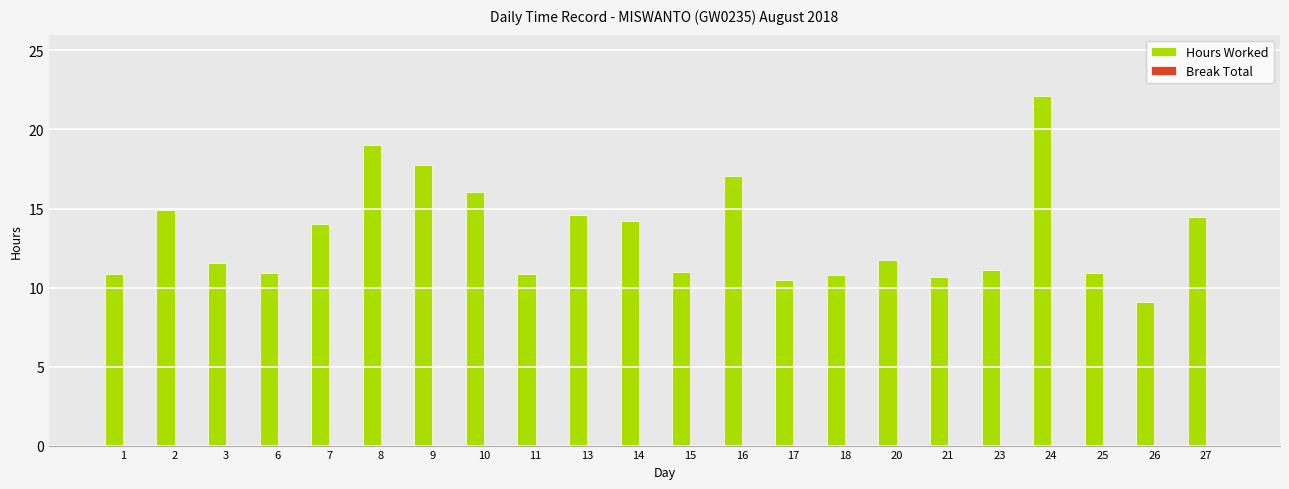

What is the smallest value displayed?

9.1